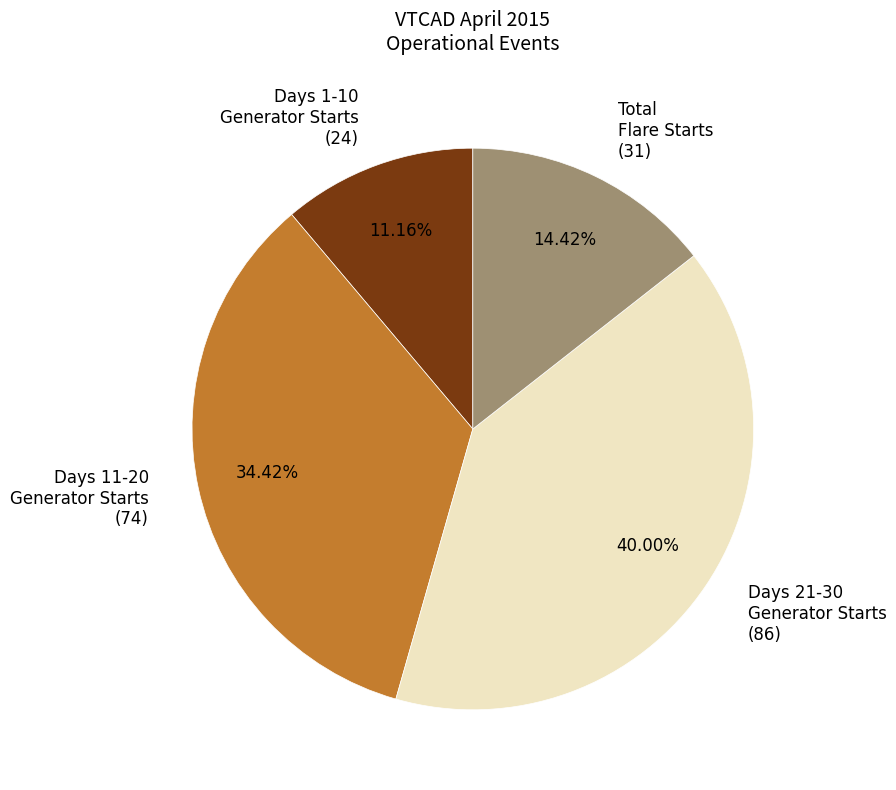

Is Total Flare Starts (31) the majority of the pie?

No